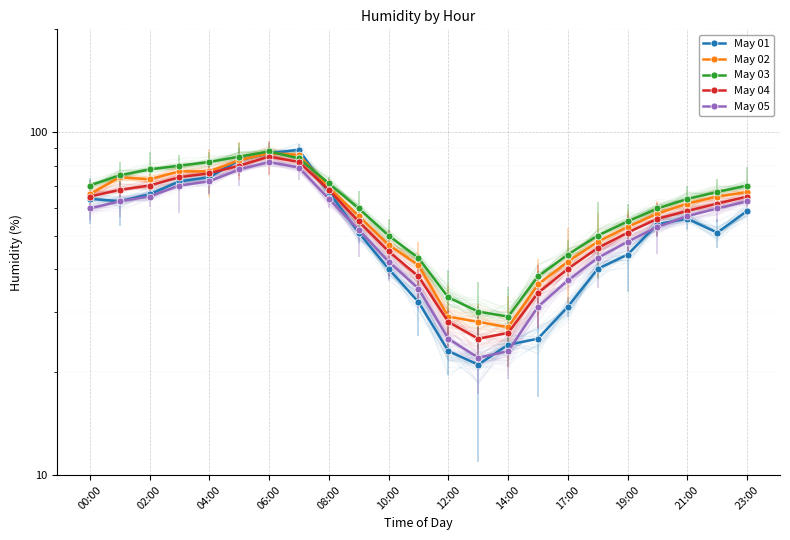

Reading left to right, what are all the values shown in this chart?

May 01: 64	63	66	72	74	83	87	89	67	51	40	32	23	21	24	25	31	40	44	54	56	51	59
May 02: 66	74	73	77	77	83	87	86	69	57	47	41	29	28	27	36	42	48	53	58	62	65	67
May 03: 70	75	78	80	82	85	88	84	71	60	50	43	33	30	29	38	44	50	55	60	64	67	70
May 04: 65	68	70	74	76	80	85	82	68	55	45	38	28	25	26	34	40	46	51	56	59	62	65
May 05: 60	63	65	70	72	78	82	79	64	52	42	35	25	22	23	31	37	43	48	53	57	60	63